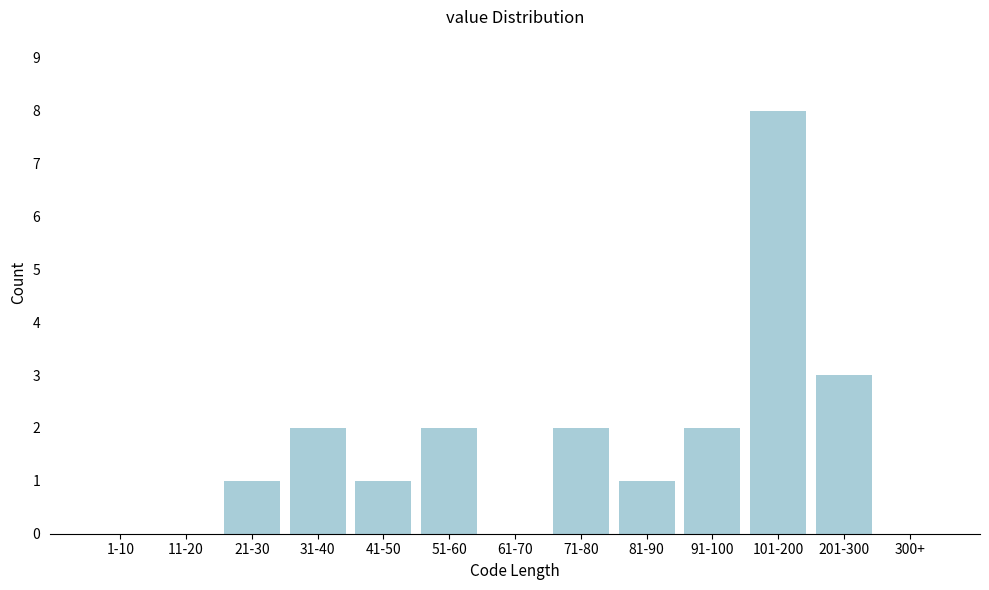

Reading left to right, what are all the values shown in this chart?

1-10=0	11-20=0	21-30=1	31-40=2	41-50=1	51-60=2	61-70=0	71-80=2	81-90=1	91-100=2	101-200=8	201-300=3	300+=0